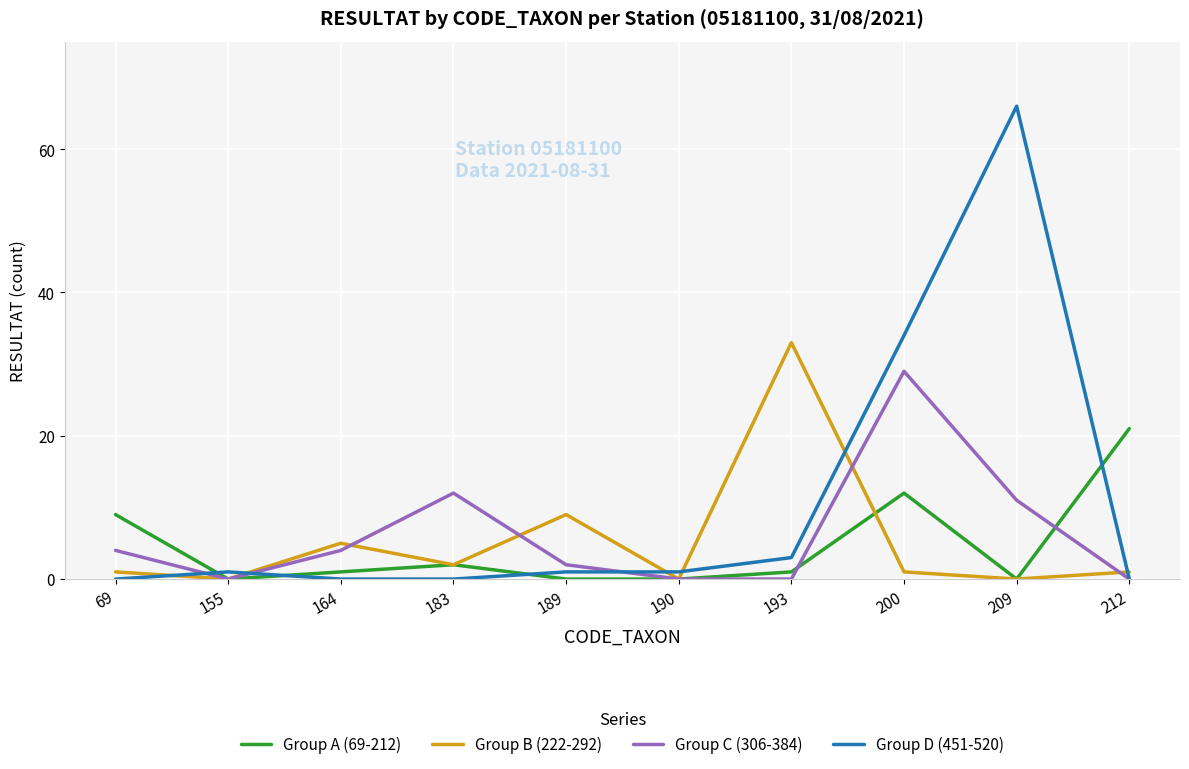

Reading left to right, what are all the values shown in this chart?

Group A (69-212): 69=9	155=0	164=1	183=2	189=0	190=0	193=1	200=12	209=0	212=21
Group B (222-292): 69=1	155=0	164=5	183=2	189=9	190=0	193=33	200=1	209=0	212=1
Group C (306-384): 69=4	155=0	164=4	183=12	189=2	190=0	193=0	200=29	209=11	212=0
Group D (451-520): 69=0	155=1	164=0	183=0	189=1	190=1	193=3	200=34	209=66	212=0